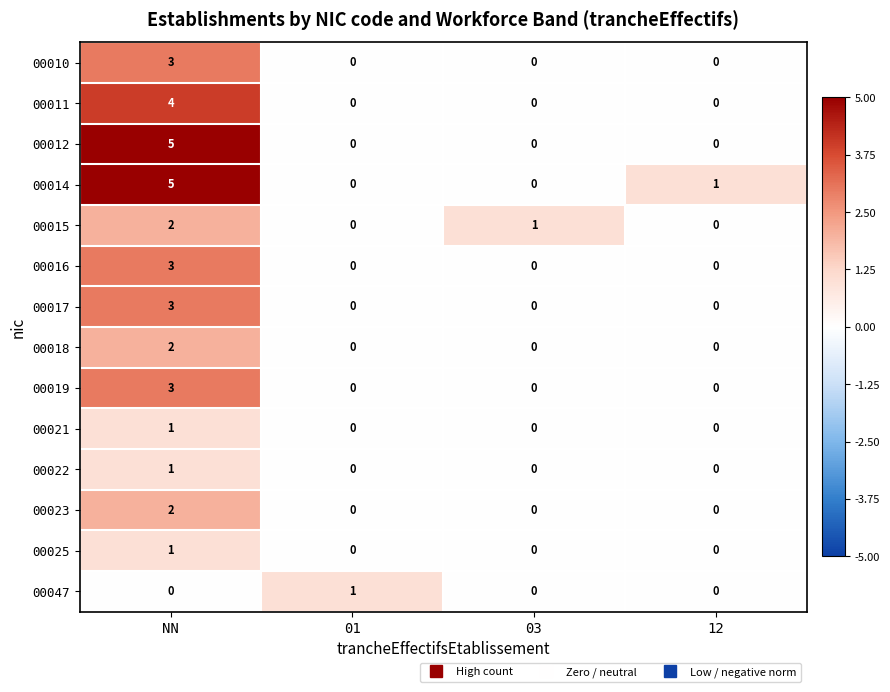

What is the spread (max minus min) of values at NN?

5